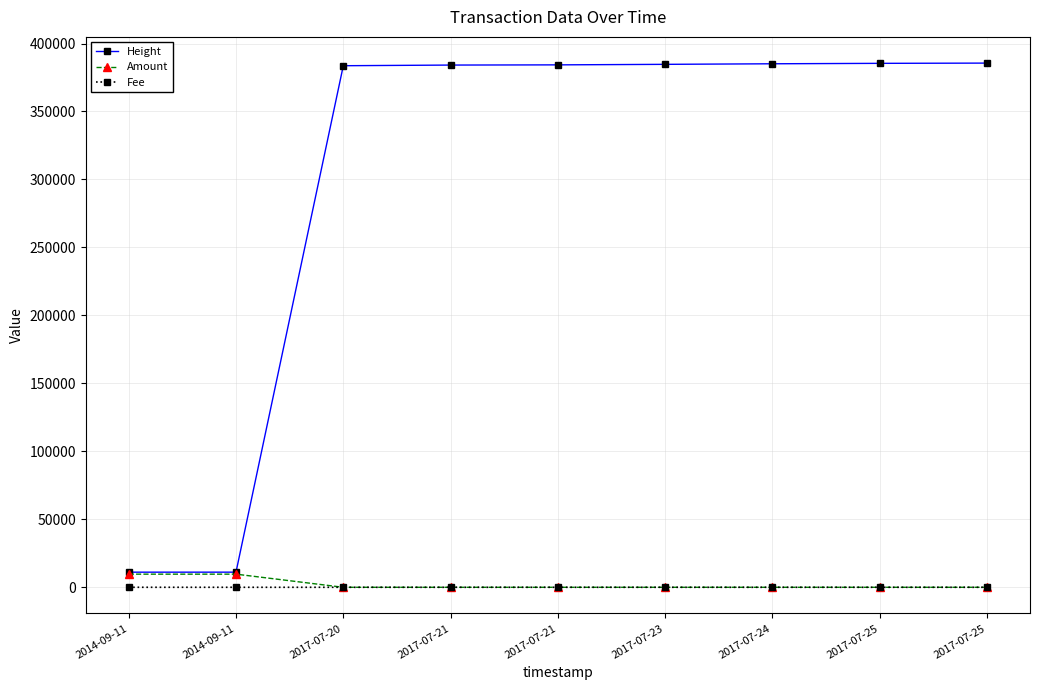

What is the label of the 9th point from the right?

2014-09-11